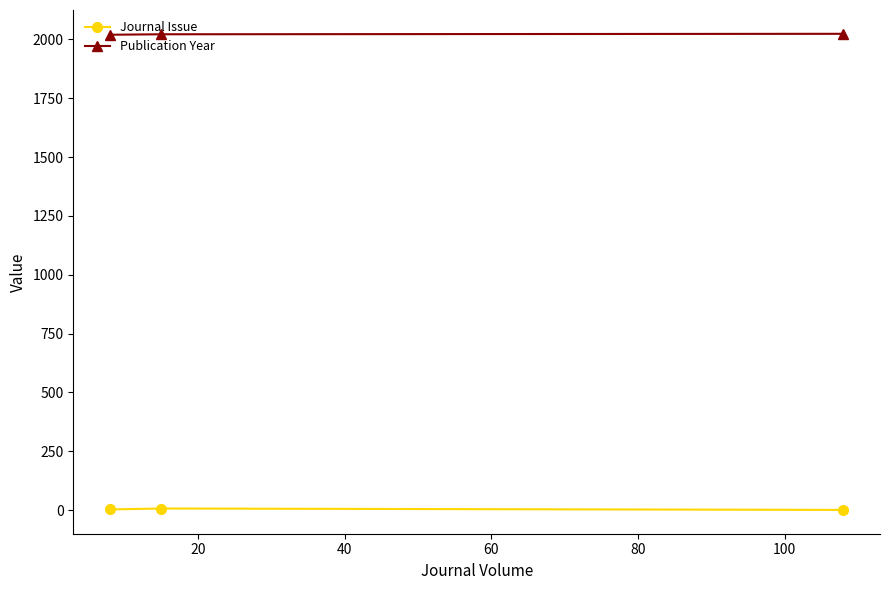

What is the minimum value shown in the chart?

1